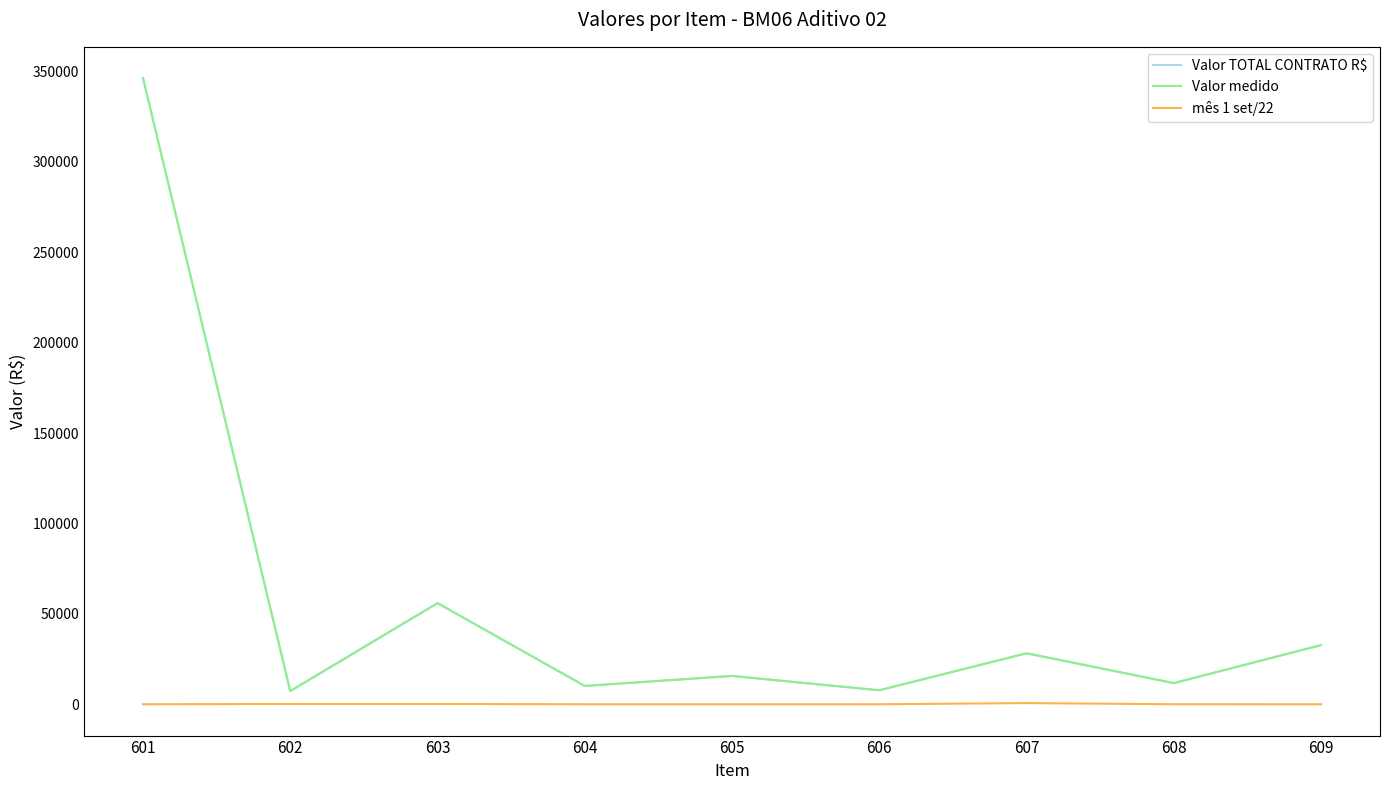

True or false: Valor TOTAL CONTRATO R$ has more than 1 interior local peaks.

True